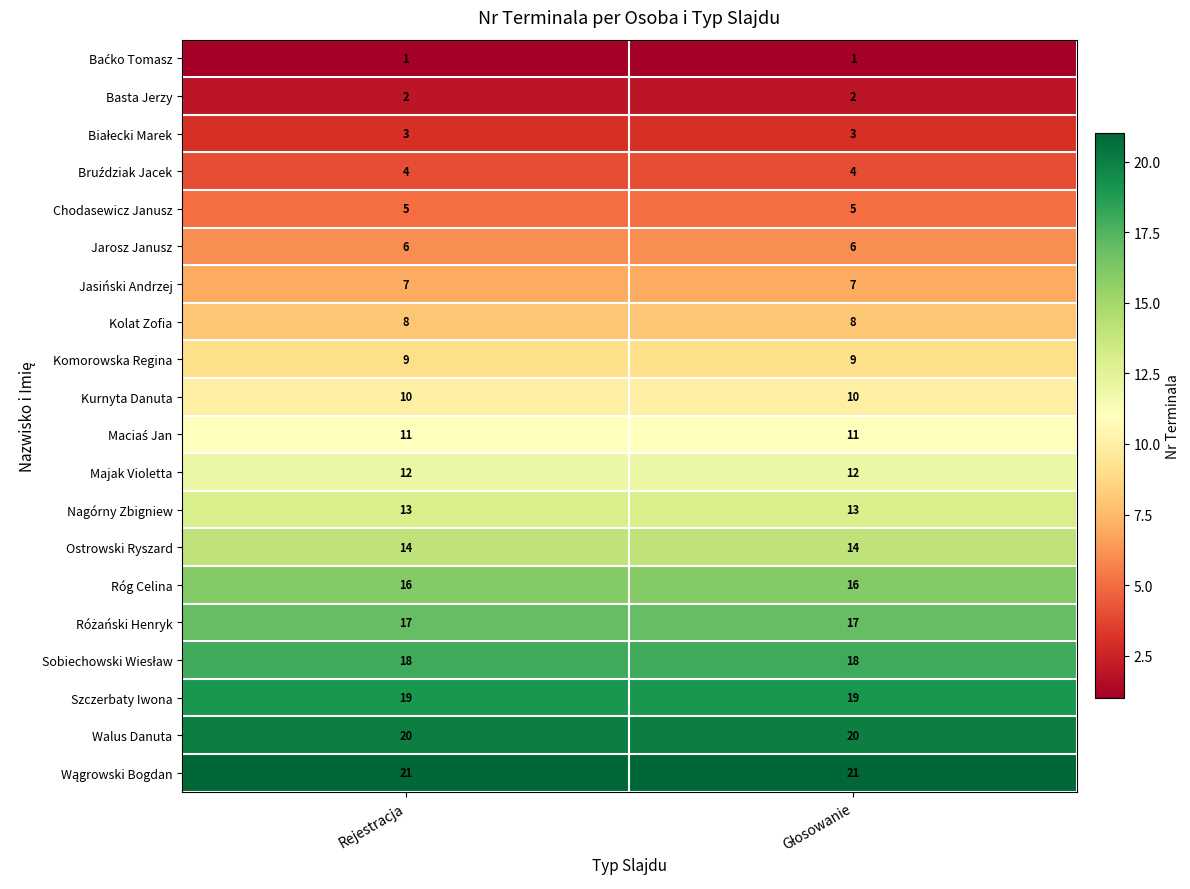

What is the total value across all series at Rejestracja?

216